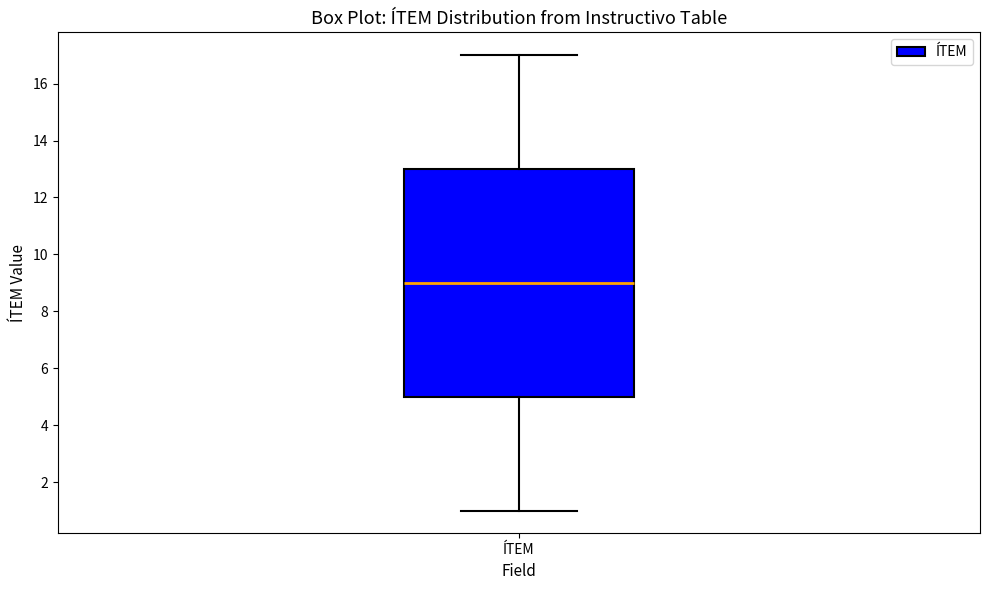

Where does the median line of the box for ÍTEM sit on the y-axis? The values are not printed on the chart, so give them approximately, as read against the axis.

9